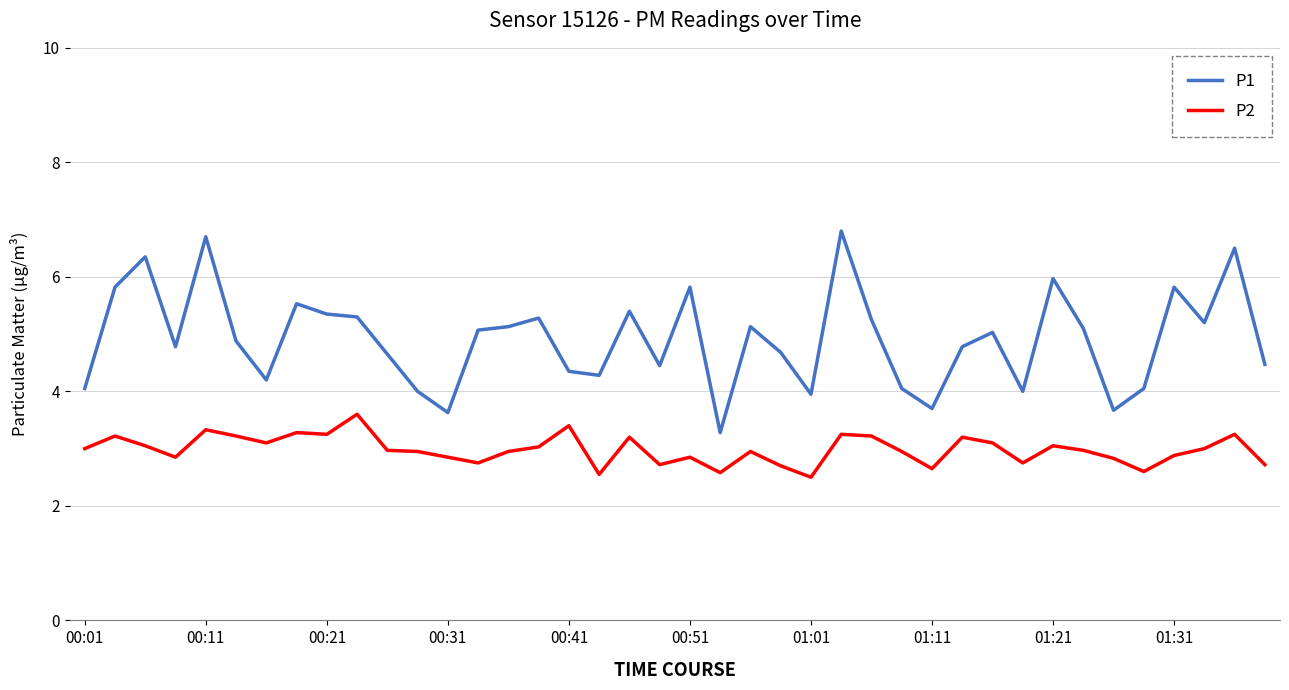

Which series has the widest spread of values?

P1